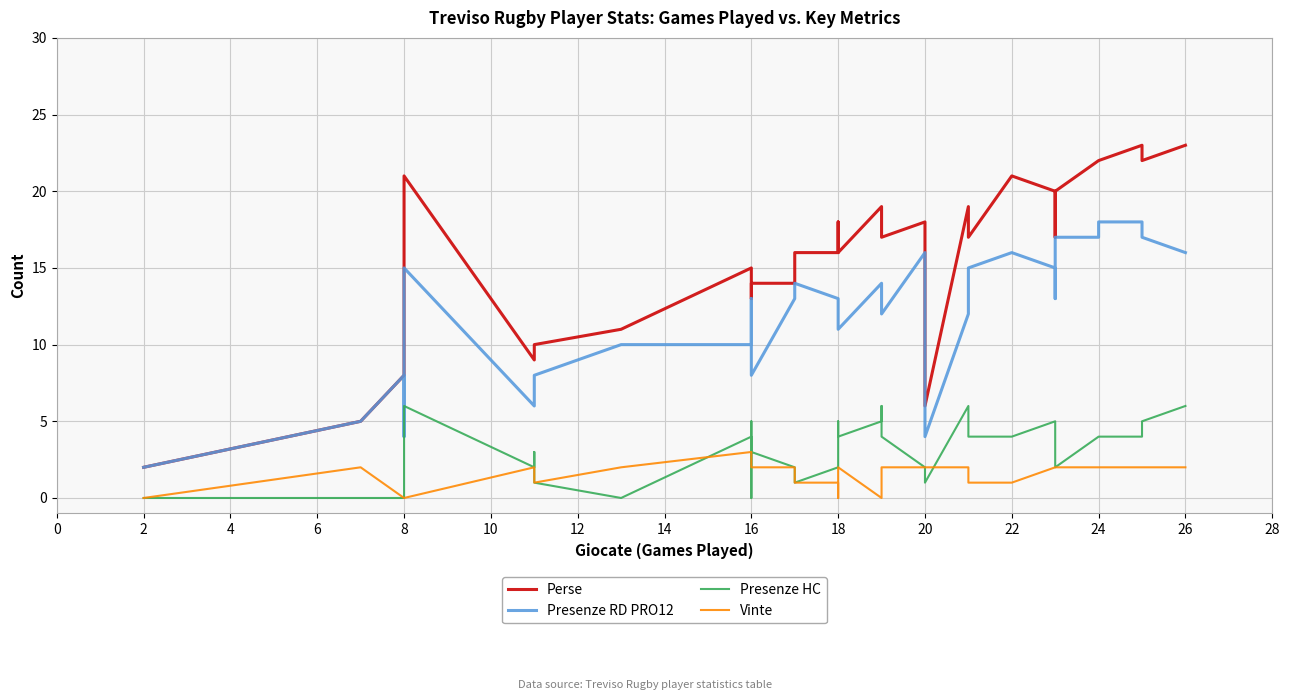

How many interior local valleys does the Presenze HC series have?

6